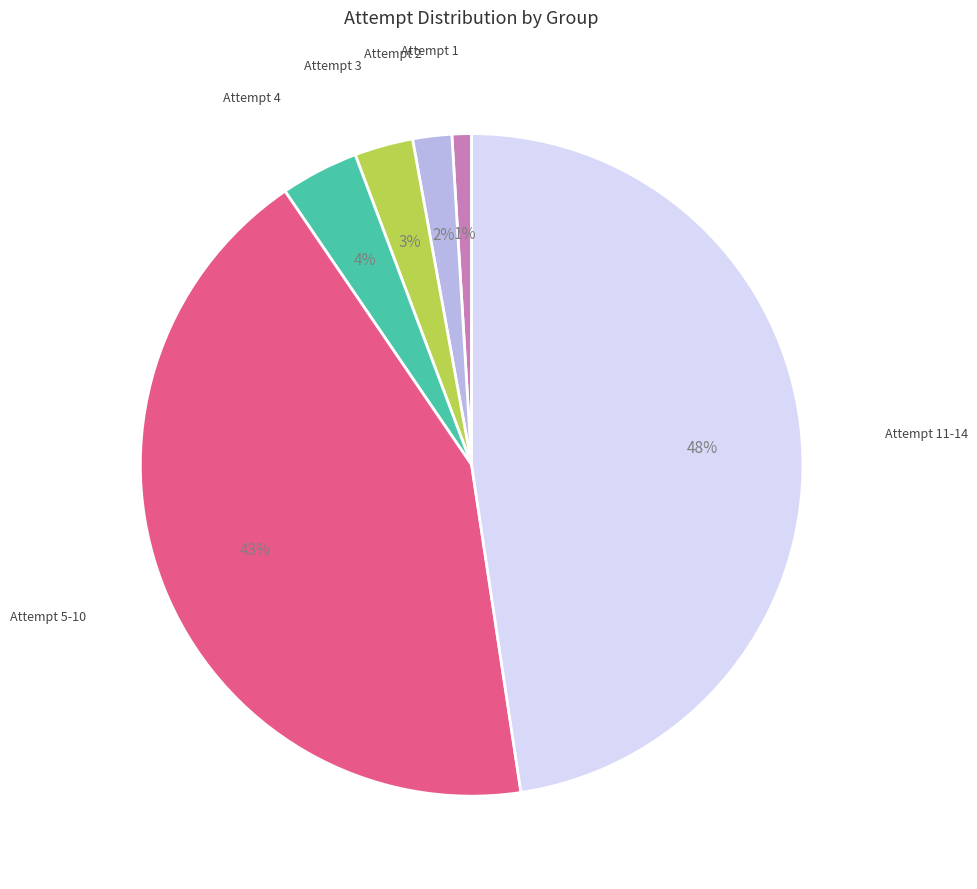

To the nearest percent, what is the difference between the largest and smallest slice percentages?

47%